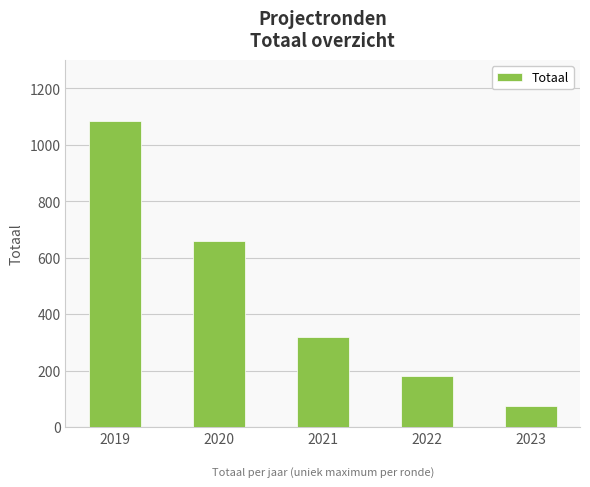

Which label corresponds to the largest value in the chart?

2019